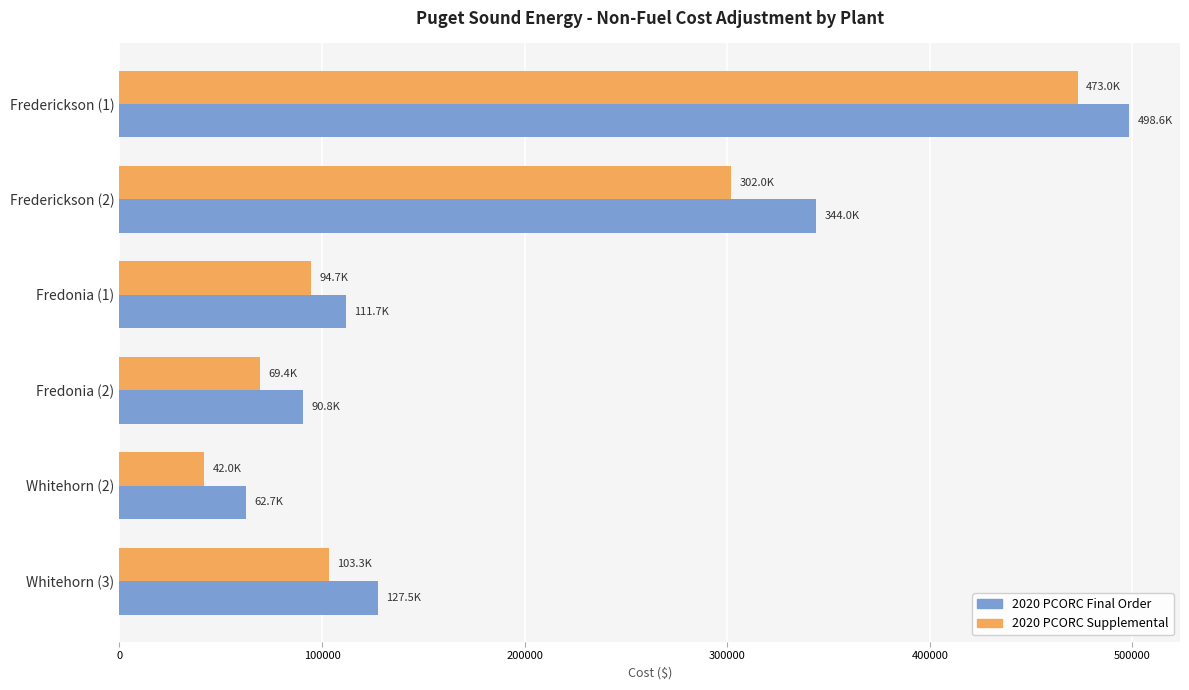

What is the spread (max minus min) of values at Fredonia (1)?

16996.7